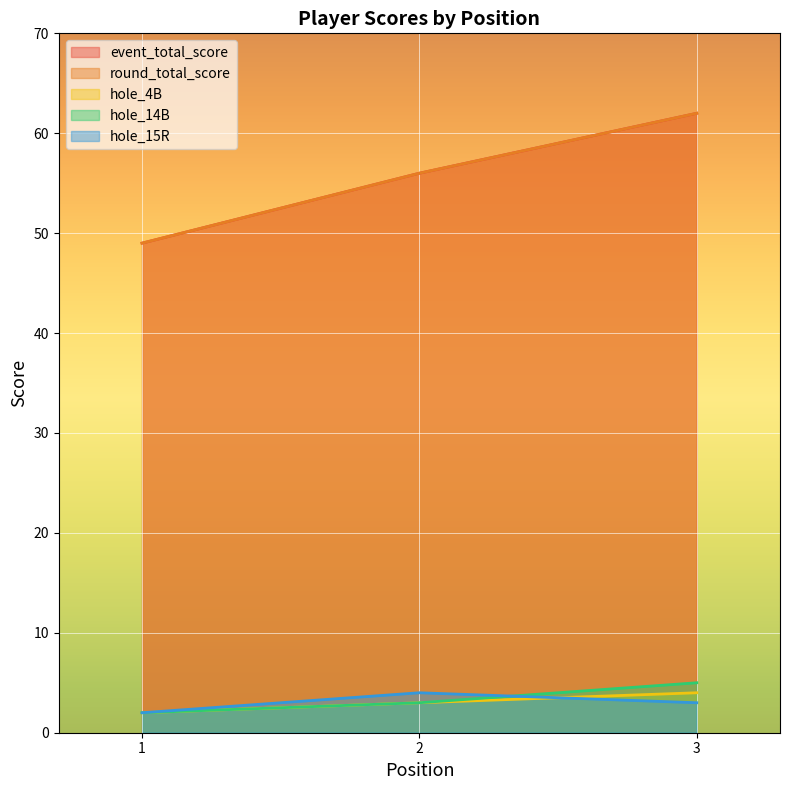

Which category has the highest value across all series?

3